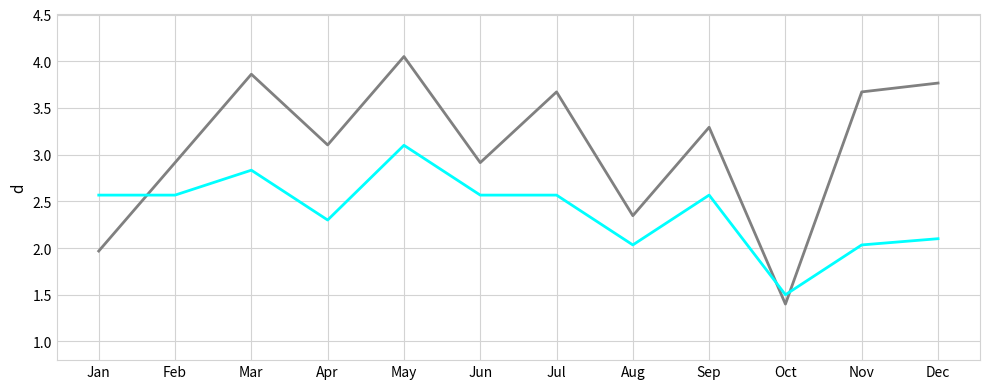

Which category has the highest value across all series?

May